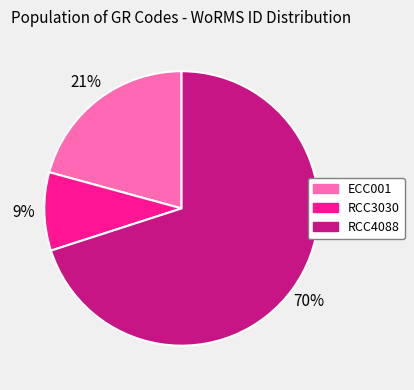

Does RCC4088 represent more than half of the total?

Yes